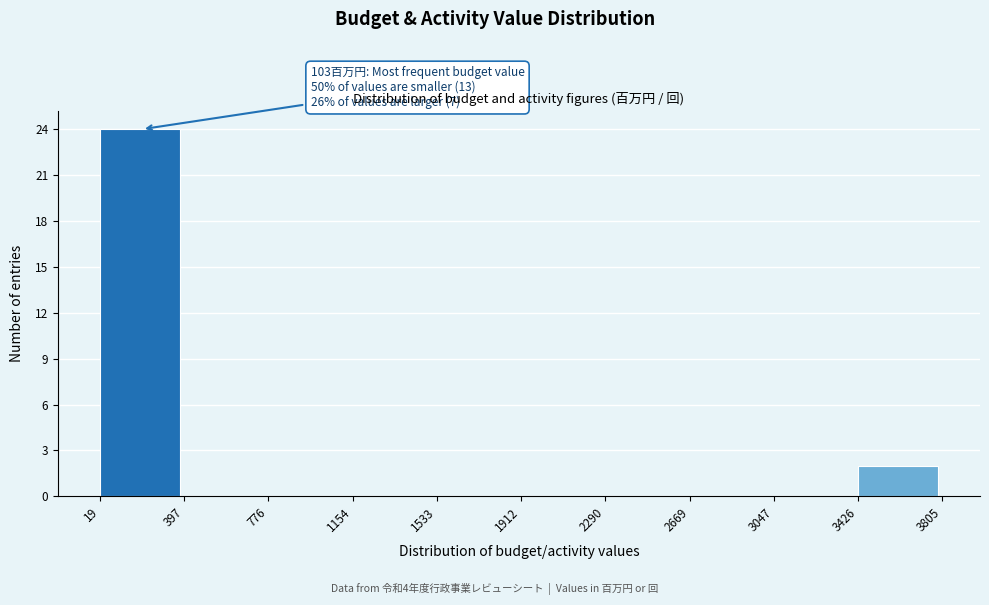

Over which range of the x-axis is the bar tallest?

19 to 397